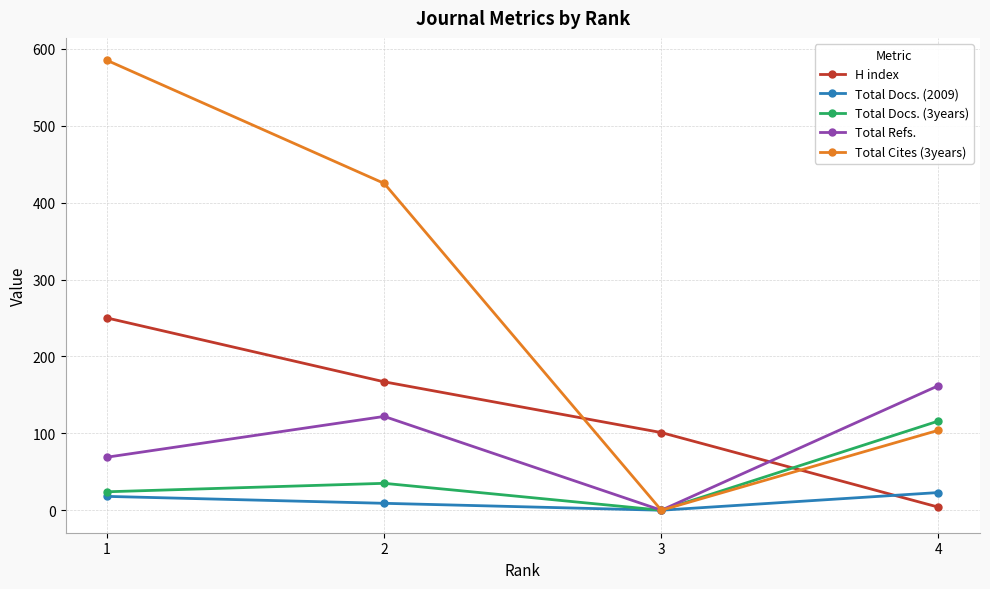

What is the highest value of the Total Docs. (3years) series?

116